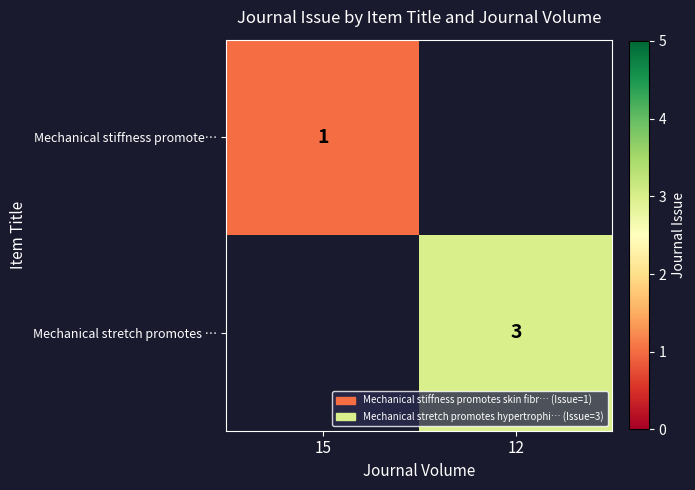

The Mechanical stretch promotes … series shows 3 at 12. True or false?

True